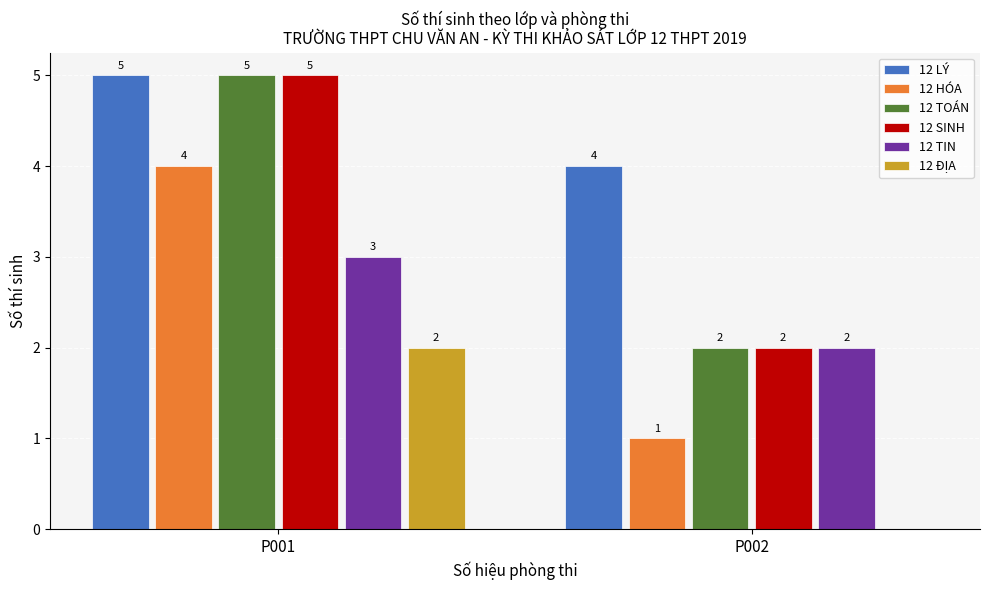

Reading right to left, list all the values displayed in this chart.

12 LÝ: 4	5
12 HÓA: 1	4
12 TOÁN: 2	5
12 SINH: 2	5
12 TIN: 2	3
12 ĐỊA: 0	2